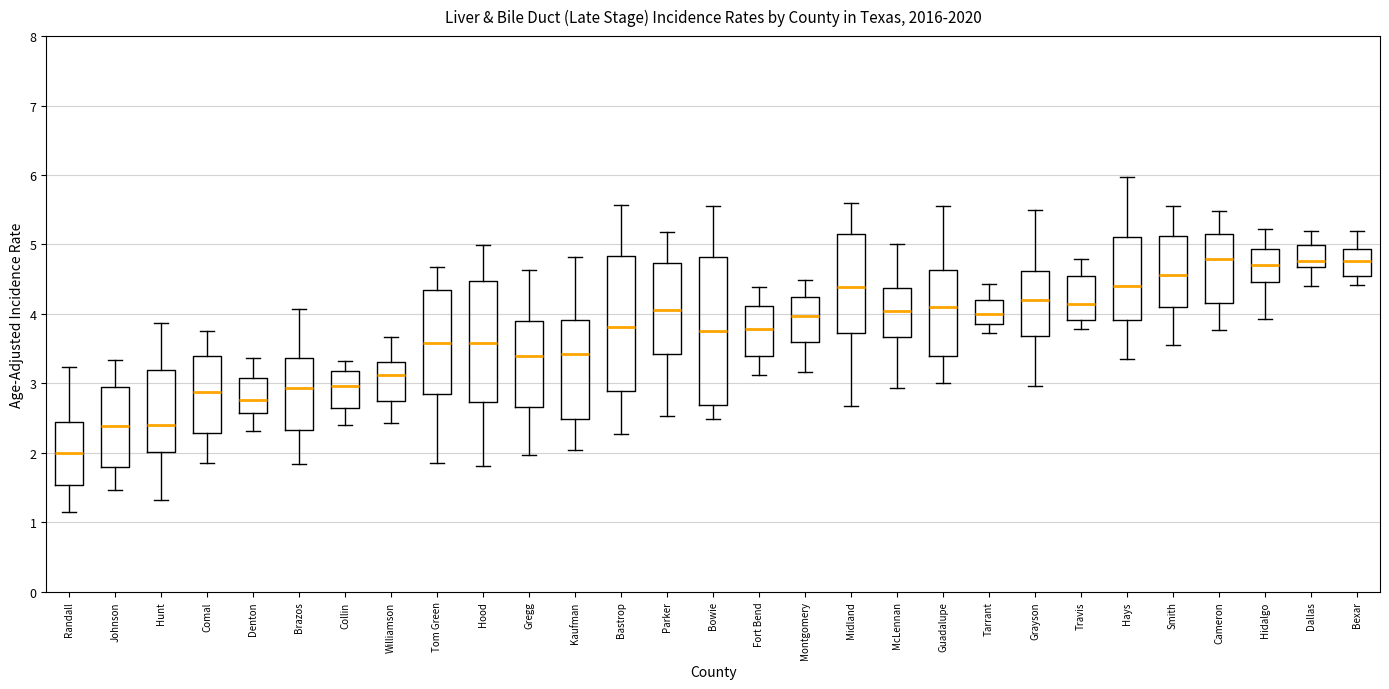

Reading left to right, transcribe this box plot: for each box, give where its median line is, the range the box spans, and where its two whiskers end, as read against the y-axis. The values are not printed on the chart, so give them approximately, as read against the axis.

Randall: median 2.0, box 1.5 to 2.4, whiskers 1.1 to 3.2
Johnson: median 2.4, box 1.8 to 3.0, whiskers 1.5 to 3.3
Hunt: median 2.4, box 2.0 to 3.2, whiskers 1.3 to 3.9
Comal: median 2.9, box 2.3 to 3.4, whiskers 1.9 to 3.8
Denton: median 2.8, box 2.6 to 3.1, whiskers 2.3 to 3.4
Brazos: median 2.9, box 2.3 to 3.4, whiskers 1.8 to 4.1
Collin: median 3.0, box 2.6 to 3.2, whiskers 2.4 to 3.3
Williamson: median 3.1, box 2.7 to 3.3, whiskers 2.4 to 3.7
Tom Green: median 3.6, box 2.8 to 4.3, whiskers 1.8 to 4.7
Hood: median 3.6, box 2.7 to 4.5, whiskers 1.8 to 5.0
Gregg: median 3.4, box 2.7 to 3.9, whiskers 2.0 to 4.6
Kaufman: median 3.4, box 2.5 to 3.9, whiskers 2.0 to 4.8
Bastrop: median 3.8, box 2.9 to 4.8, whiskers 2.3 to 5.6
Parker: median 4.0, box 3.4 to 4.7, whiskers 2.5 to 5.2
Bowie: median 3.8, box 2.7 to 4.8, whiskers 2.5 to 5.6
Fort Bend: median 3.8, box 3.4 to 4.1, whiskers 3.1 to 4.4
Montgomery: median 4.0, box 3.6 to 4.2, whiskers 3.2 to 4.5
Midland: median 4.4, box 3.7 to 5.1, whiskers 2.7 to 5.6
McLennan: median 4.0, box 3.7 to 4.4, whiskers 2.9 to 5.0
Guadalupe: median 4.1, box 3.4 to 4.6, whiskers 3.0 to 5.5
Tarrant: median 4.0, box 3.8 to 4.2, whiskers 3.7 to 4.4
Grayson: median 4.2, box 3.7 to 4.6, whiskers 3.0 to 5.5
Travis: median 4.1, box 3.9 to 4.5, whiskers 3.8 to 4.8
Hays: median 4.4, box 3.9 to 5.1, whiskers 3.3 to 6.0
Smith: median 4.6, box 4.1 to 5.1, whiskers 3.6 to 5.6
Cameron: median 4.8, box 4.2 to 5.1, whiskers 3.8 to 5.5
Hidalgo: median 4.7, box 4.5 to 4.9, whiskers 3.9 to 5.2
Dallas: median 4.8, box 4.7 to 5.0, whiskers 4.4 to 5.2
Bexar: median 4.8, box 4.5 to 4.9, whiskers 4.4 to 5.2